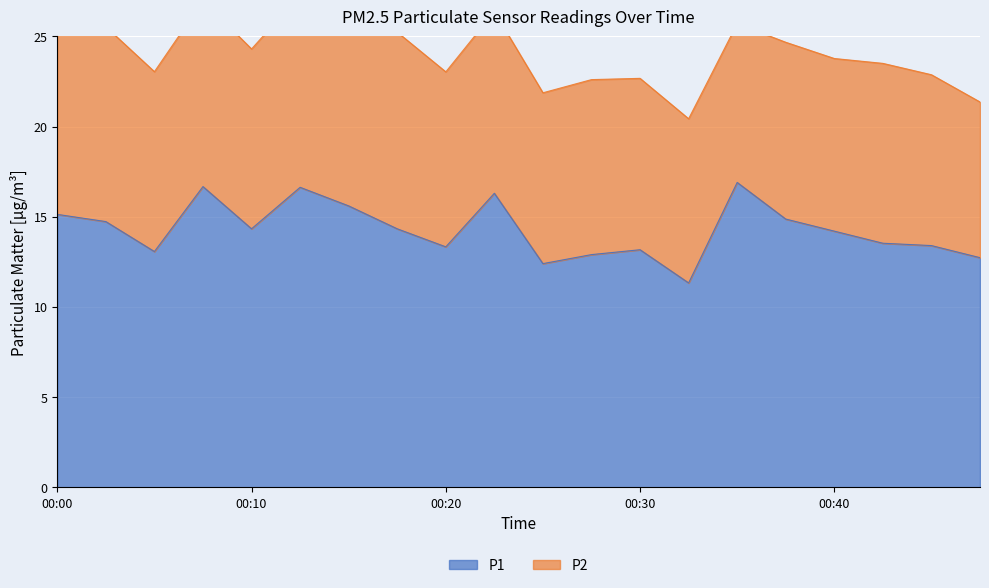

Where does the data first go above 14?

00:00